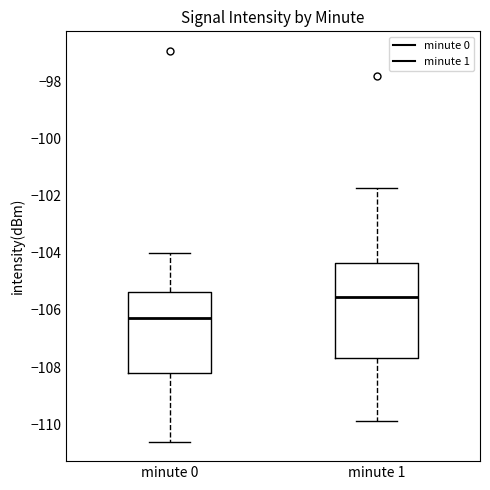

Where does the median line of the box for minute 0 sit on the y-axis? The values are not printed on the chart, so give them approximately, as read against the axis.

-106.2